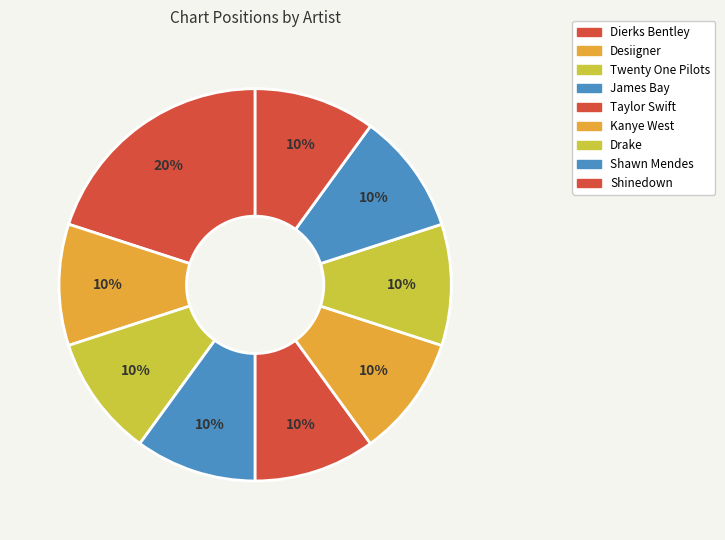

Count the number of slices in the pie.

9